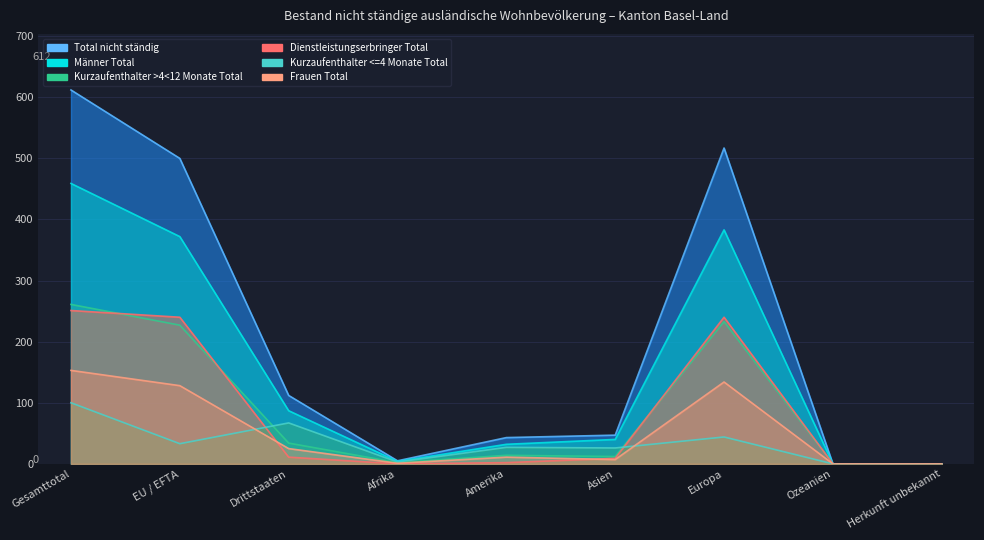

Is it true that Kurzaufenthalter <=4 Monate Total equals 164 at Gesamttotal?

False